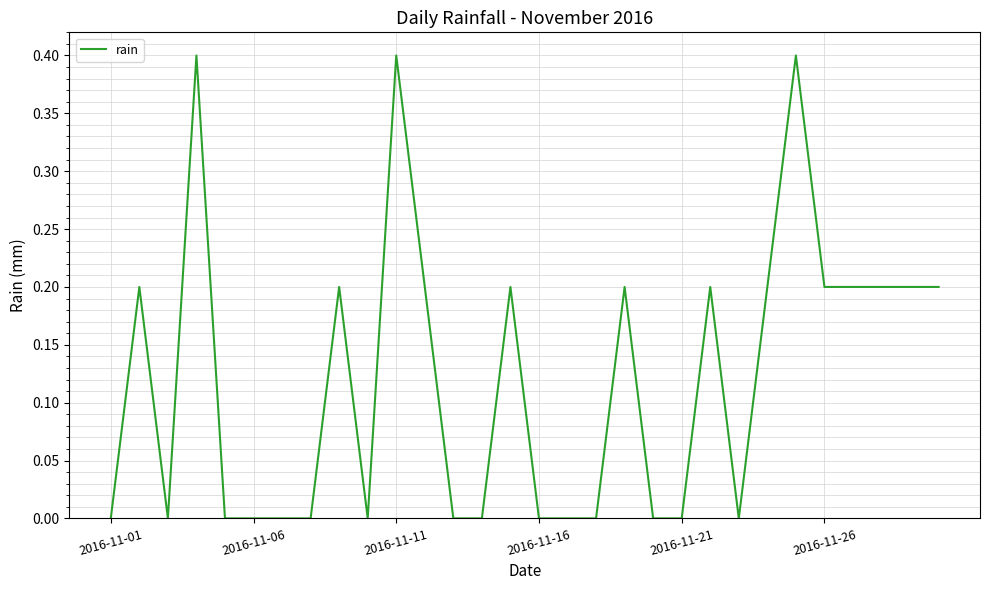

What is the difference between the maximum and minimum values?

0.4